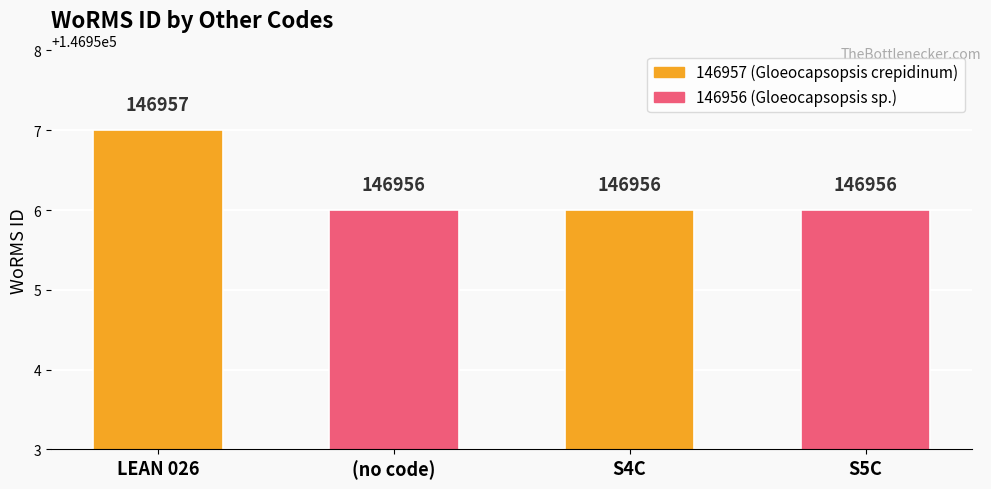

How many bars are there in total?

4